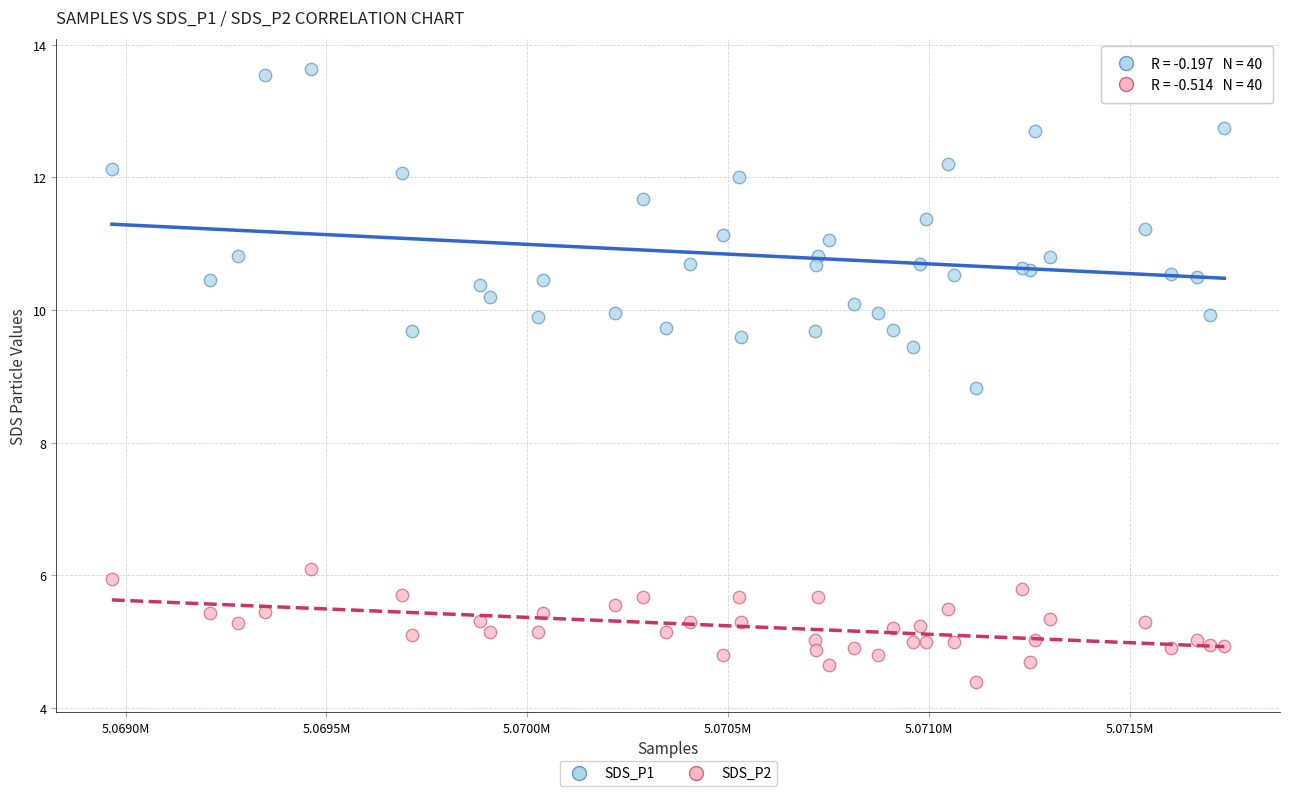

Which series reaches the maximum Y coordinate?

SDS_P1